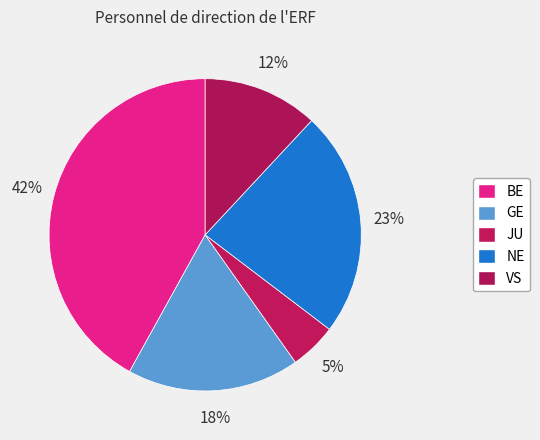

What is the smallest slice in the pie chart?

JU